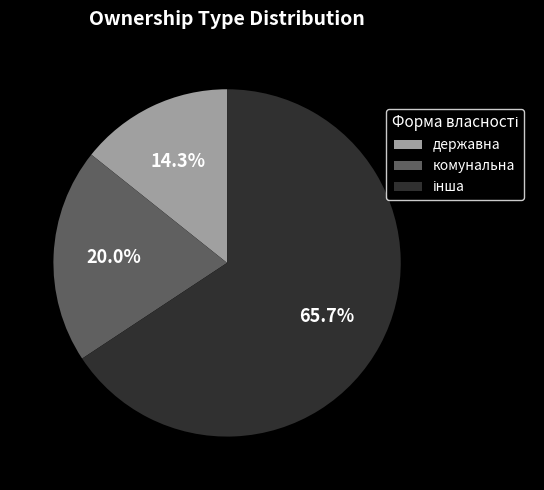

What is the smallest slice in the pie chart?

державна